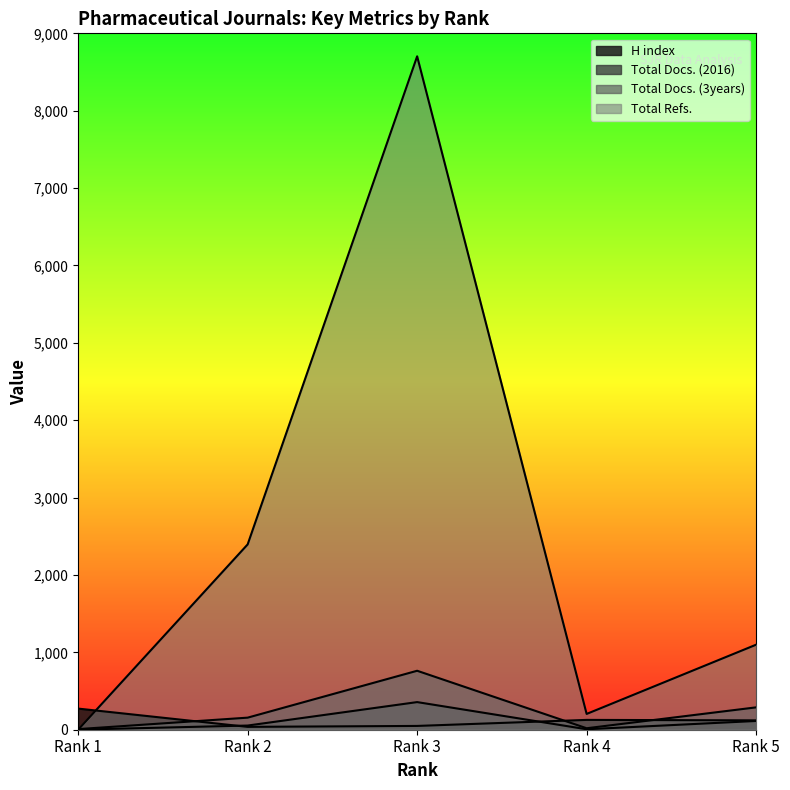

How many series are shown in this chart?

4